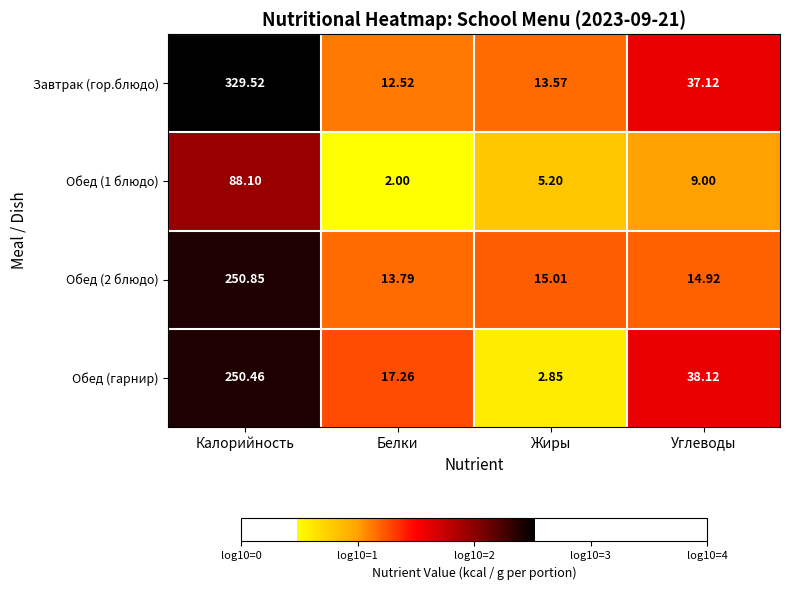

At which label does Обед (1 блюдо) first exceed 9?

Калорийность